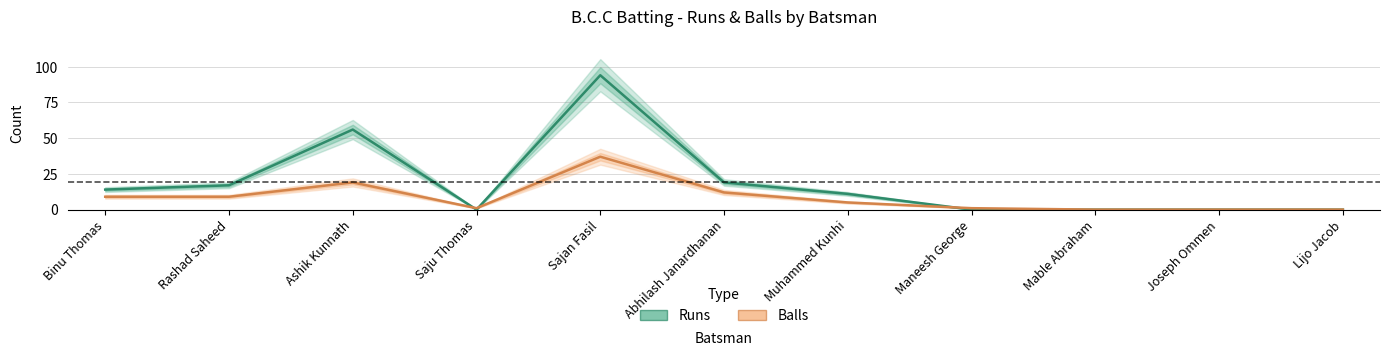

What is the spread (max minus min) of values at Ashik Kunnath?

37